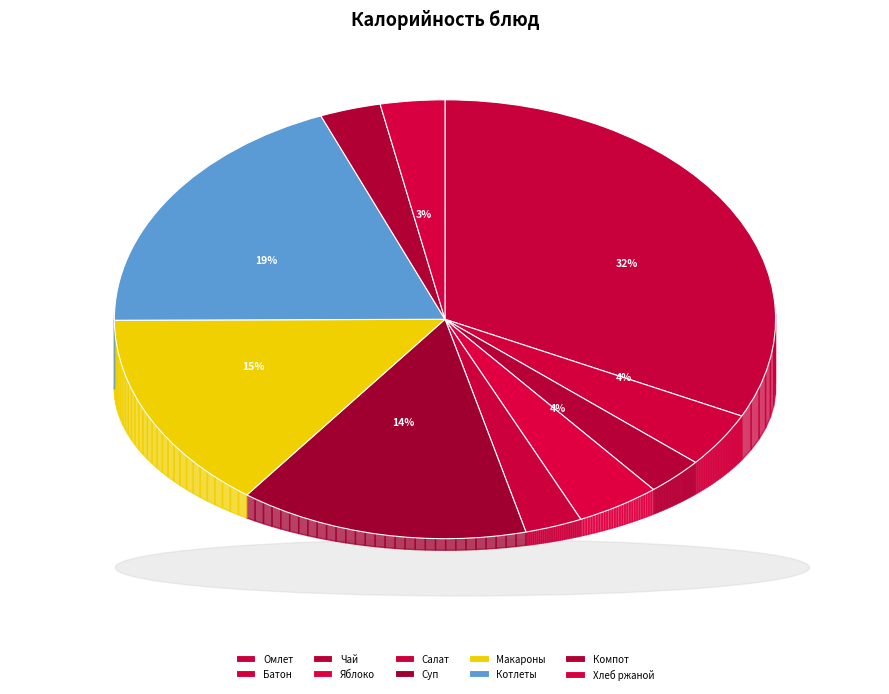

What is the largest slice in the pie chart?

Омлет натуральный с маслом сливочным